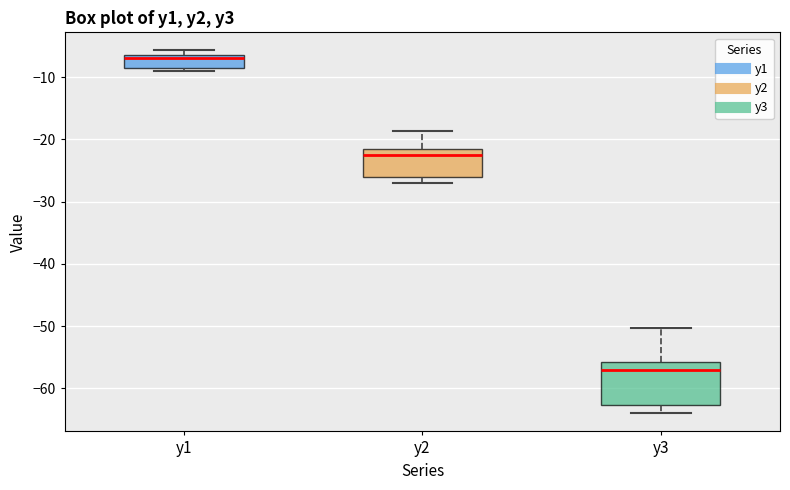

Where does the median line of the box for y1 sit on the y-axis? The values are not printed on the chart, so give them approximately, as read against the axis.

-7